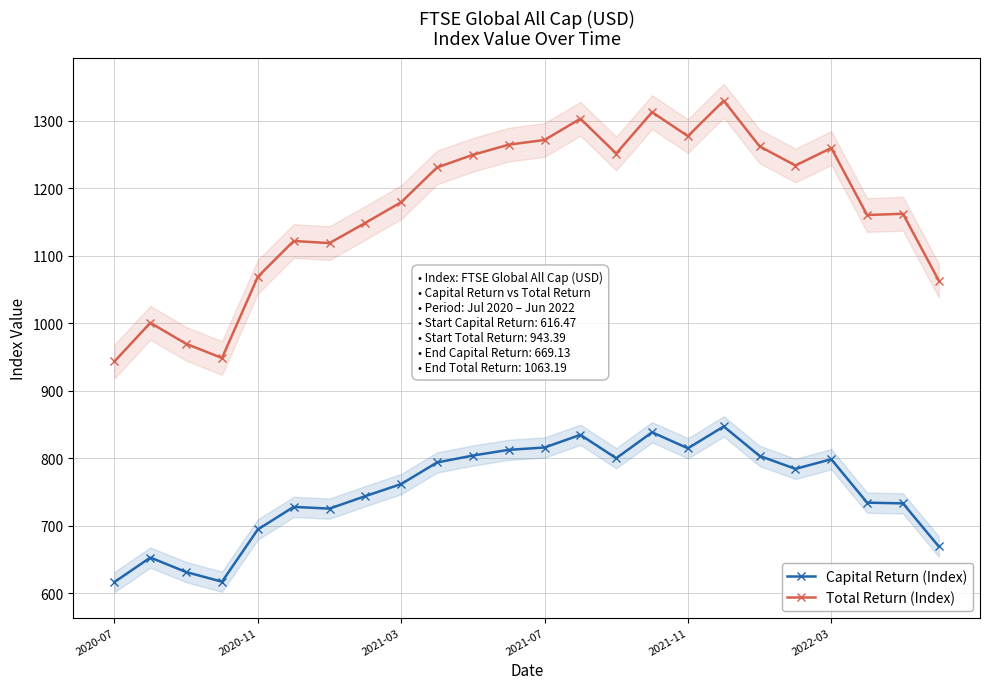

What is the minimum value for Capital Return (Index)?

616.5